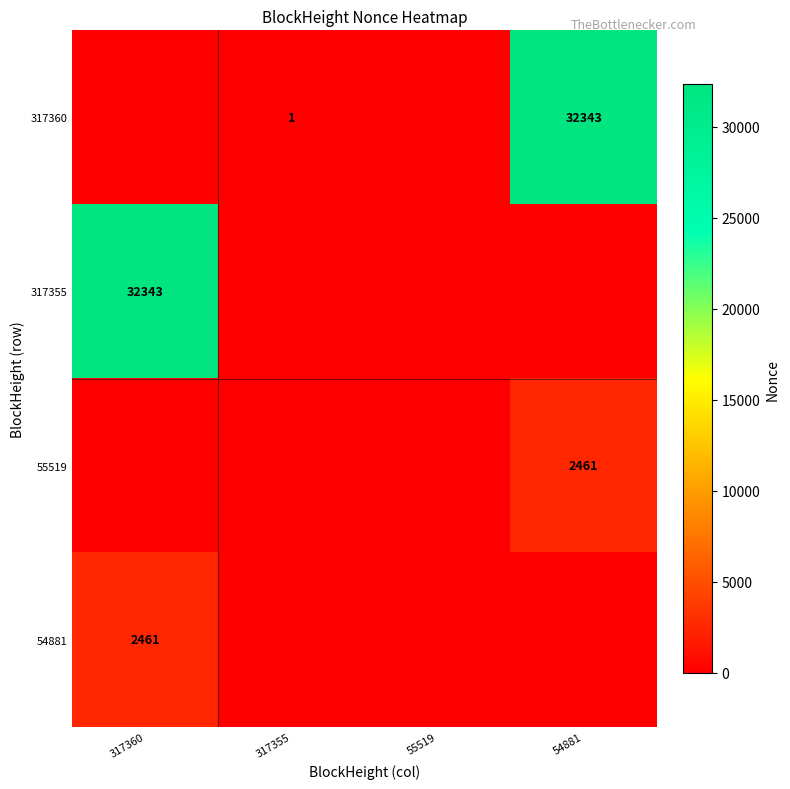

True or false: 55519 has a value of 2461 at 54881.

True